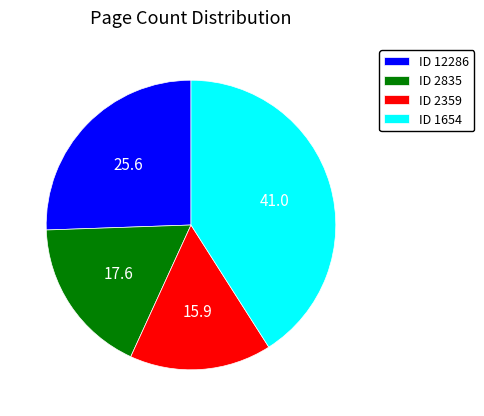

What is the smallest slice in the pie chart?

ID 2359